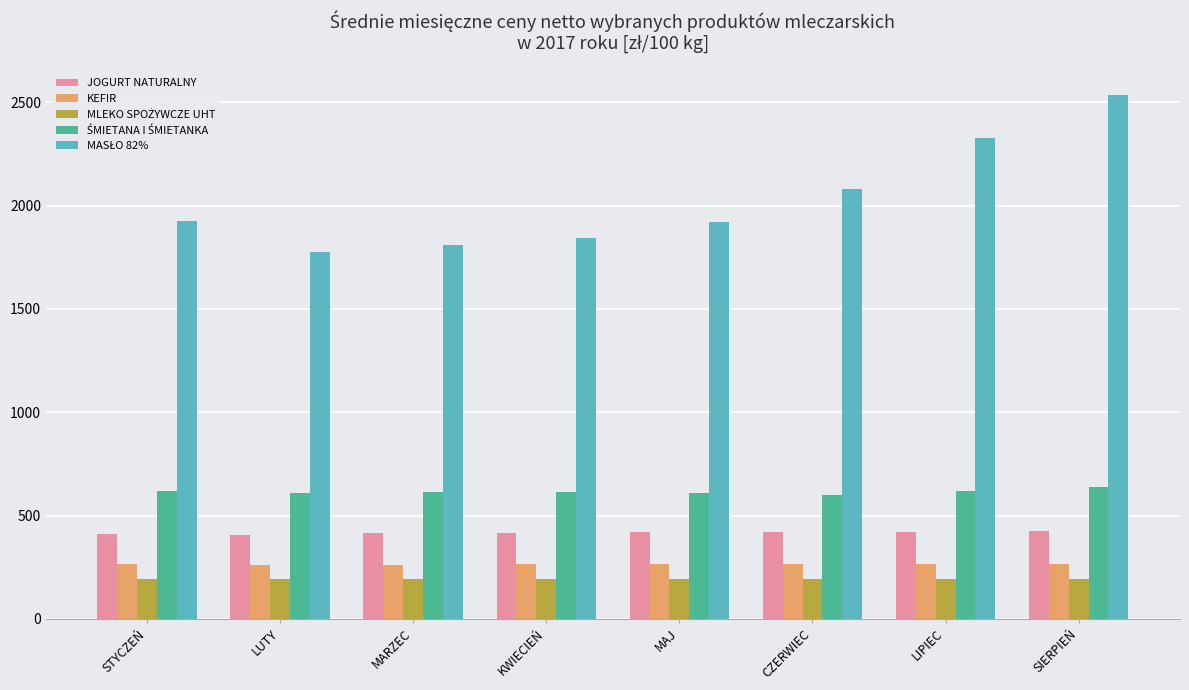

At how many categories does at least one series exceed 1044?

8